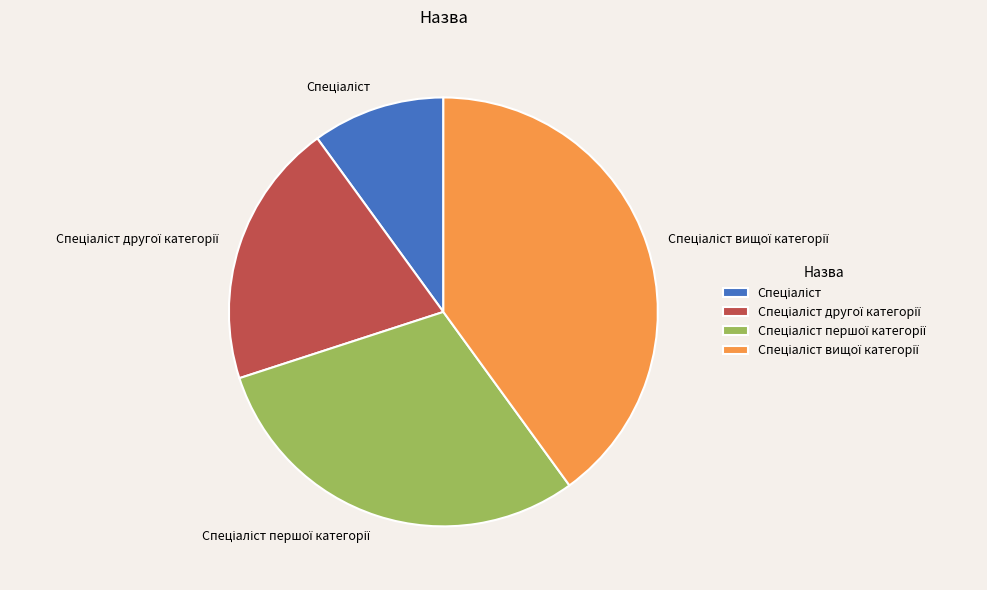

Does any single category account for the majority?

No